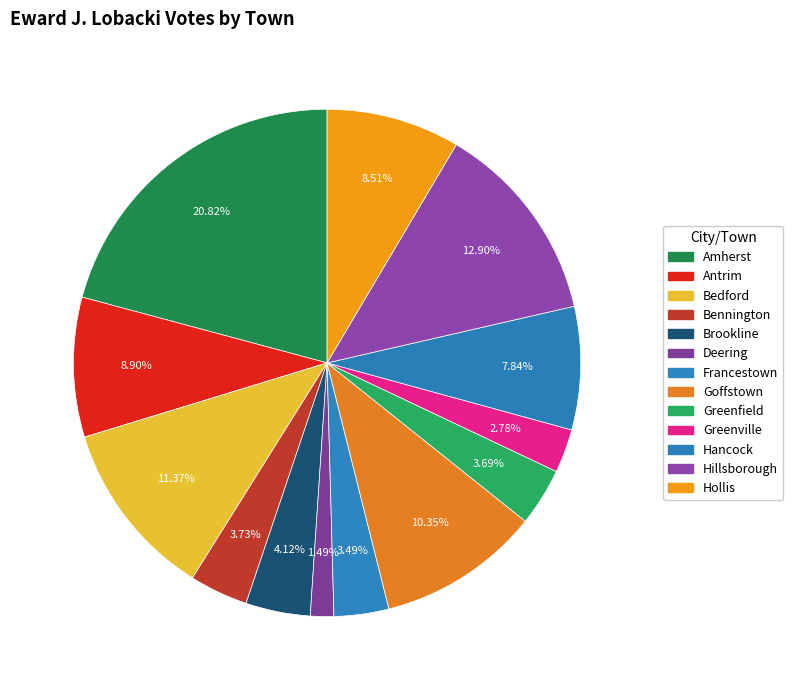

The Bedford slice represents 1% of the pie. True or false?

False